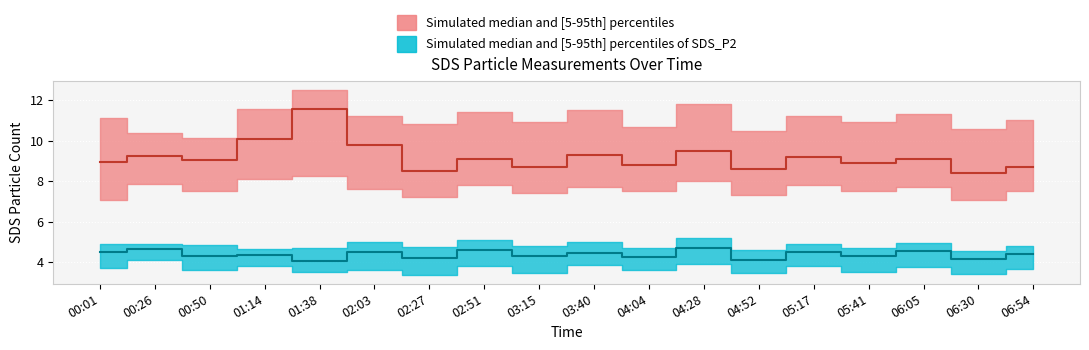

At which category is the sum across all series the highest?

01:38